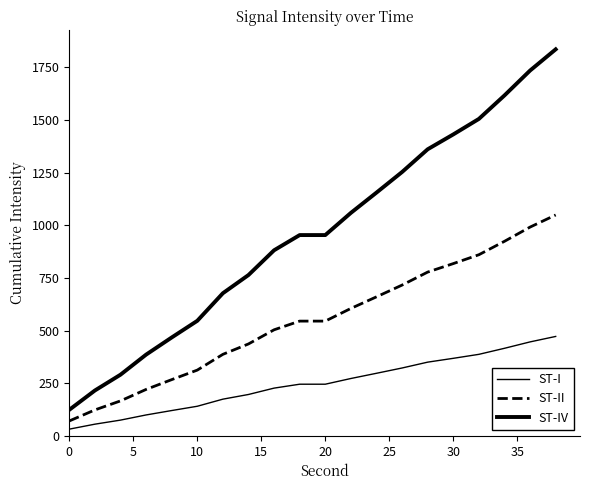

Does the chart have visible grid lines?

No